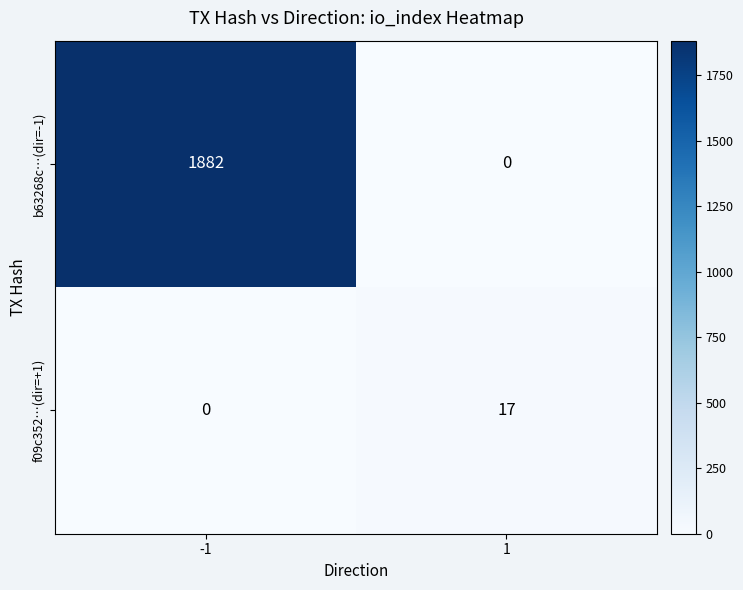

Reading left to right, what are all the values shown in this chart?

b63268c…(dir=-1): -1=1882	1=0
f09c352…(dir=+1): -1=0	1=17